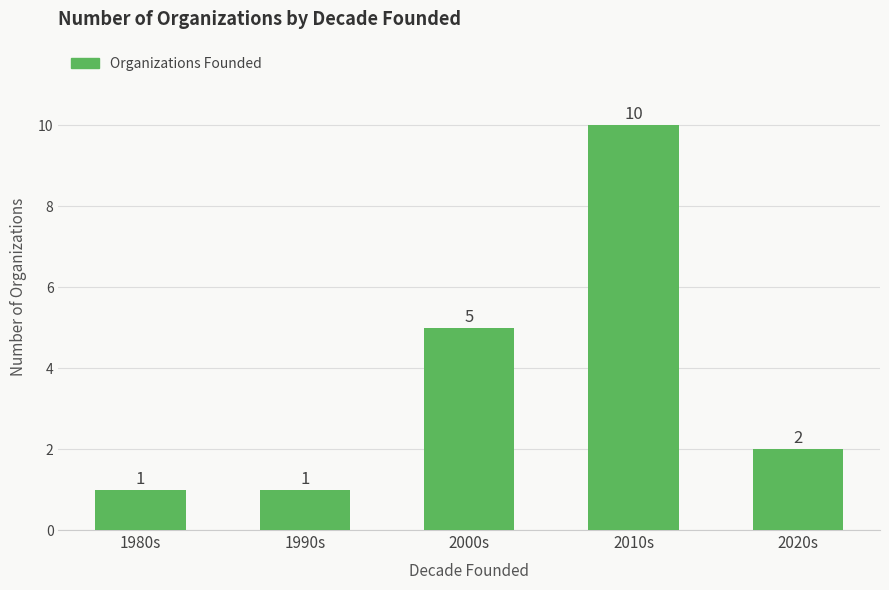

What is the label of the 3rd bar from the left?

2000s